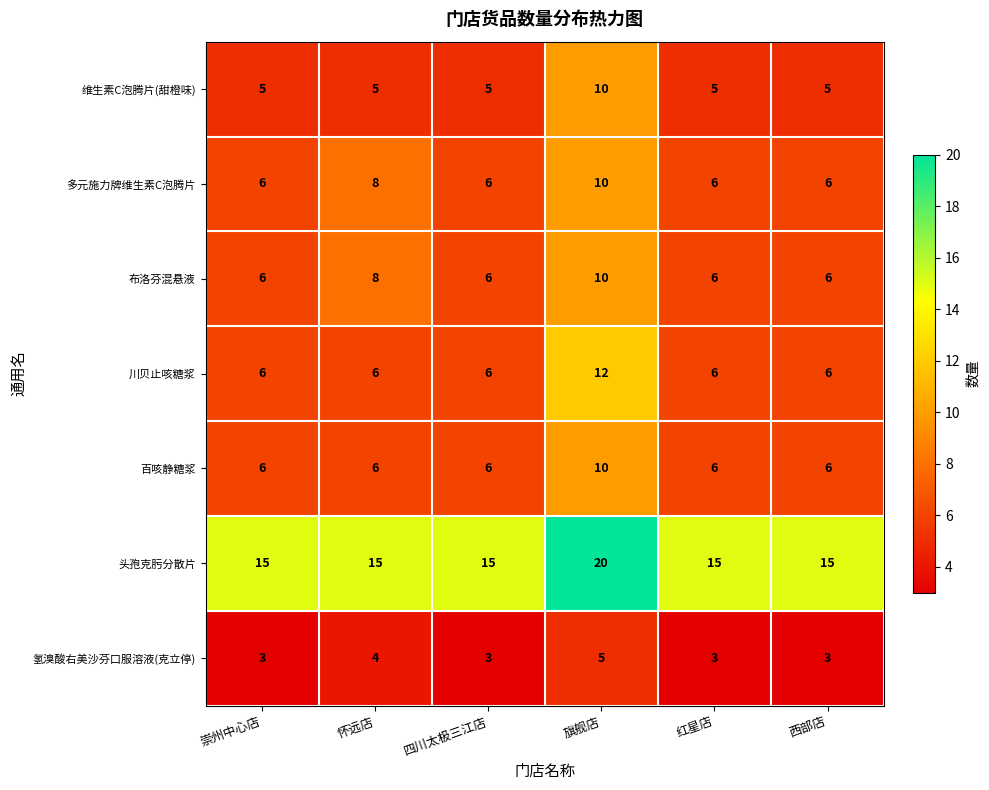

The value of 川贝止咳糖浆 at 西部店 is 6. True or false?

True